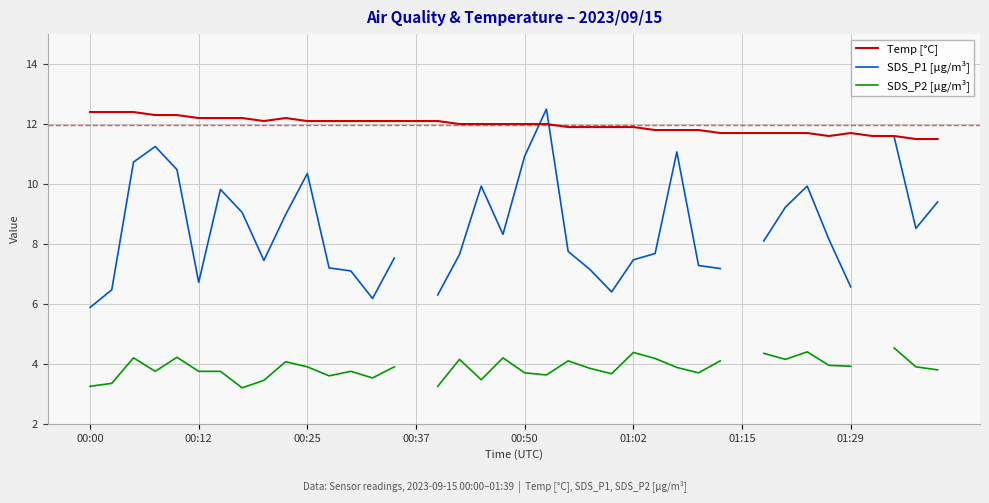

What is the minimum value for Temp [°C]?

11.5